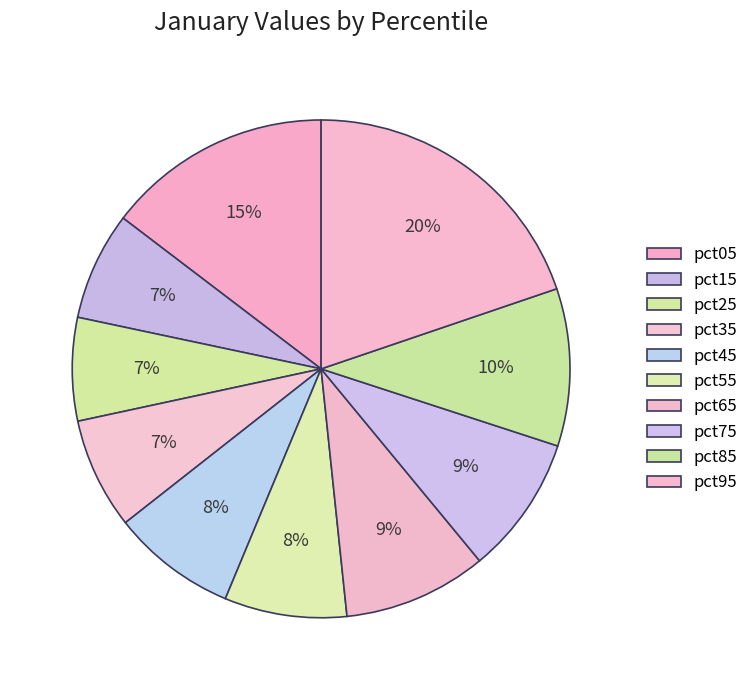

To the nearest percent, what portion does pct85 represent?

10%